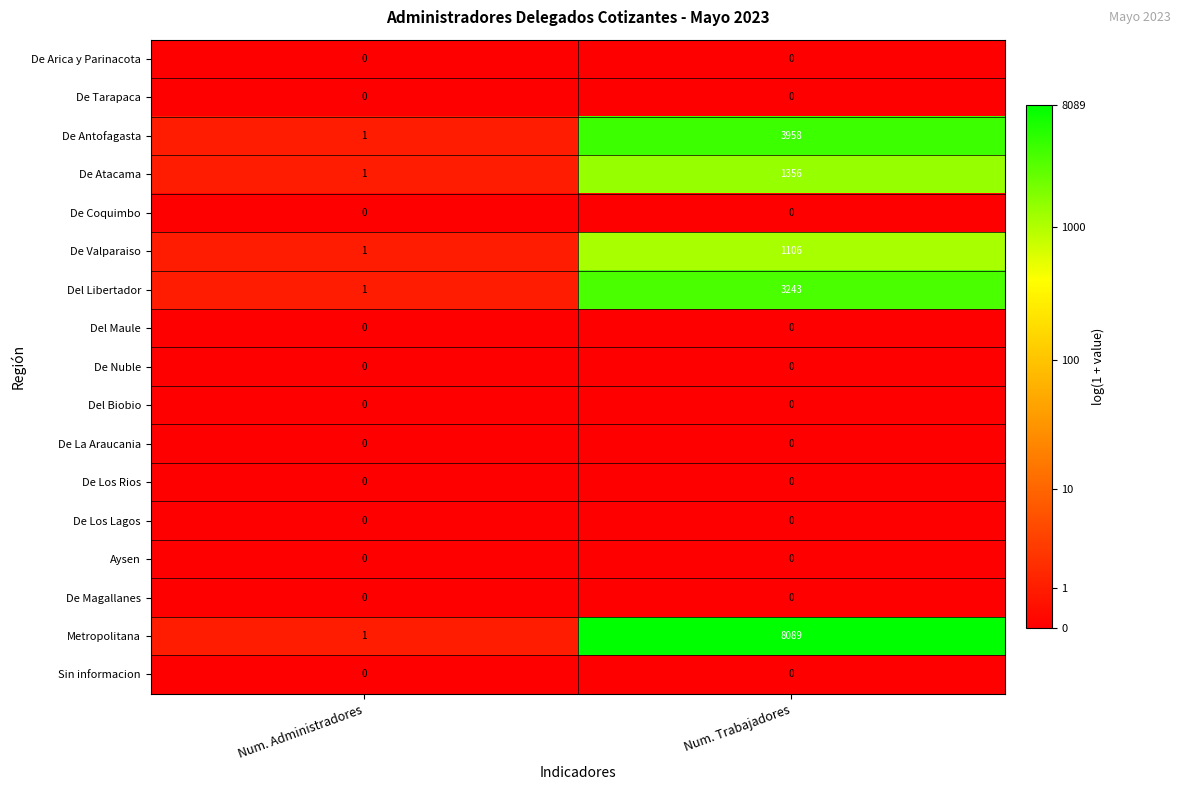

True or false: De Nuble has a value of 0 at Num. Administradores.

True